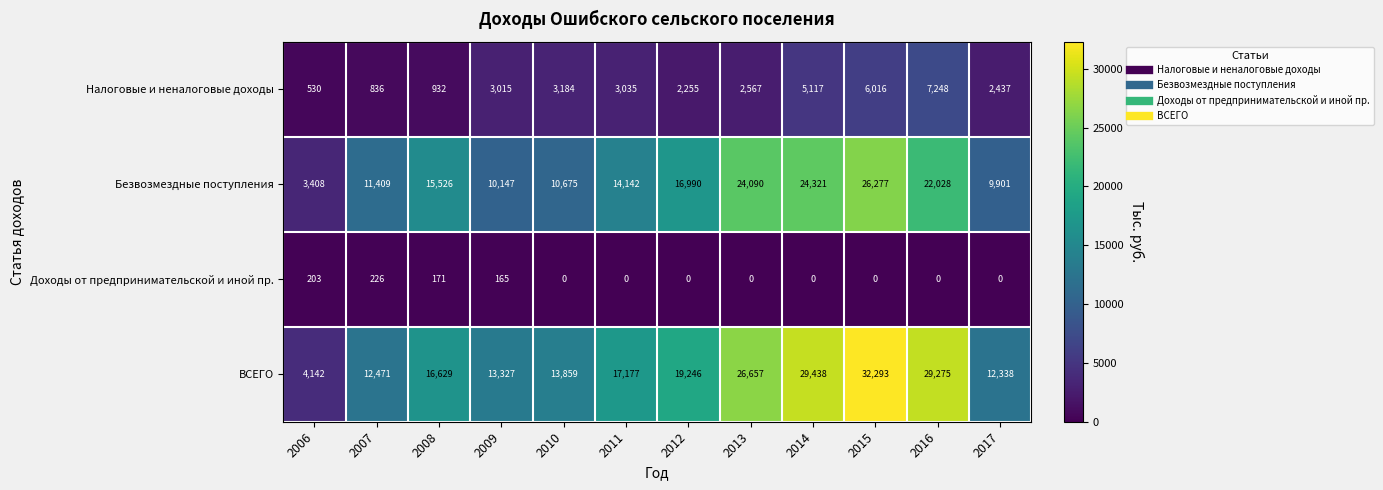

Rank the series by their maximum value, from lowest to highest.

Доходы от предпринимательской и иной пр., Налоговые и неналоговые доходы, Безвозмездные поступления, ВСЕГО